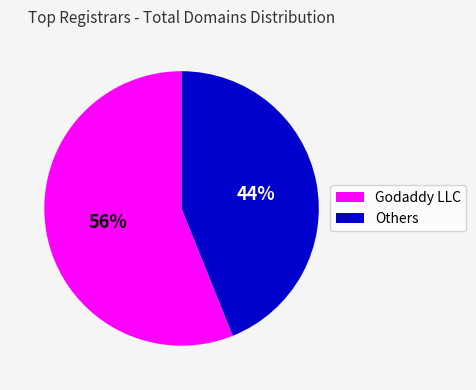

Does any single category account for the majority?

Yes